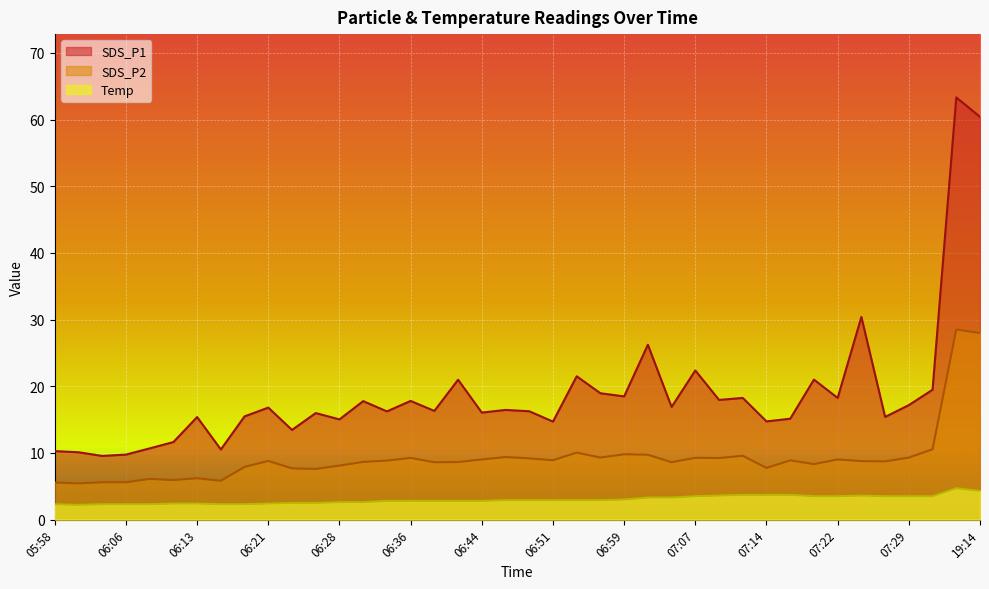

How many interior local peaks does the Temp series have?

2